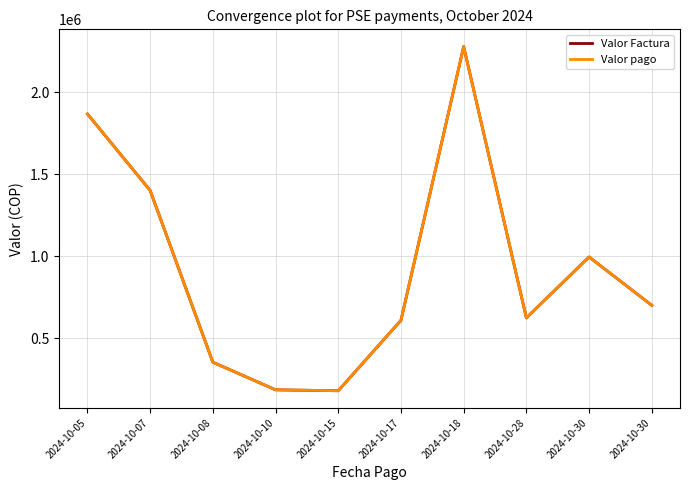

Is this an area chart (filled region under the line)?

No